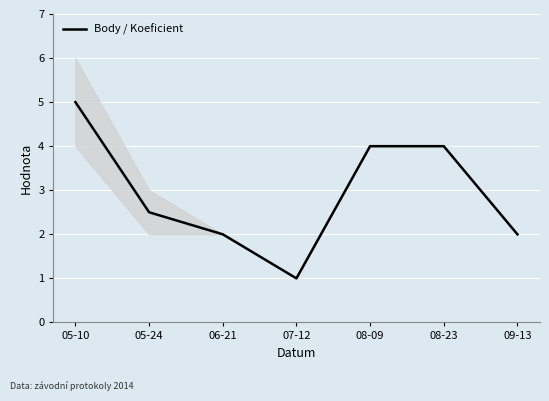

At which category does the chart reach its minimum across all series?

07-12